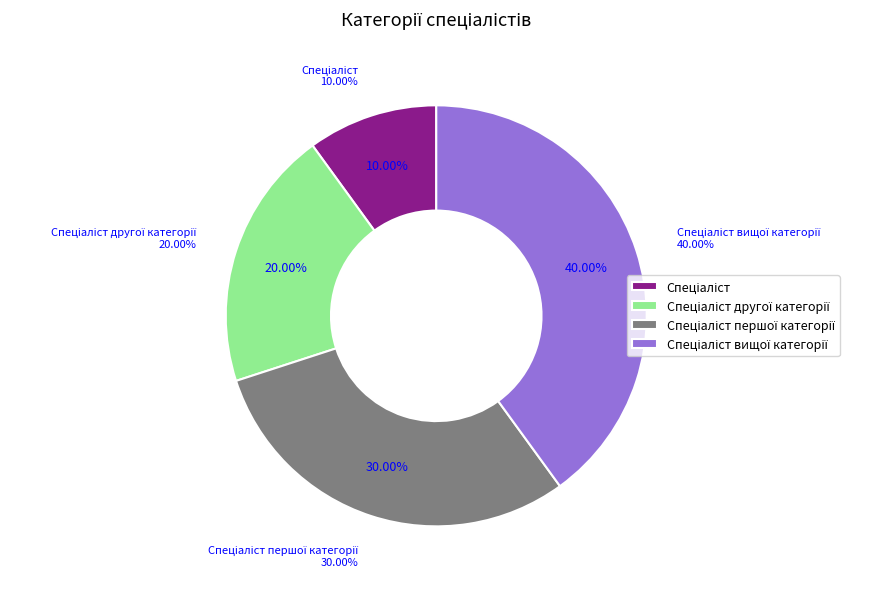

To the nearest percent, what is the difference between the largest and smallest slice percentages?

30%